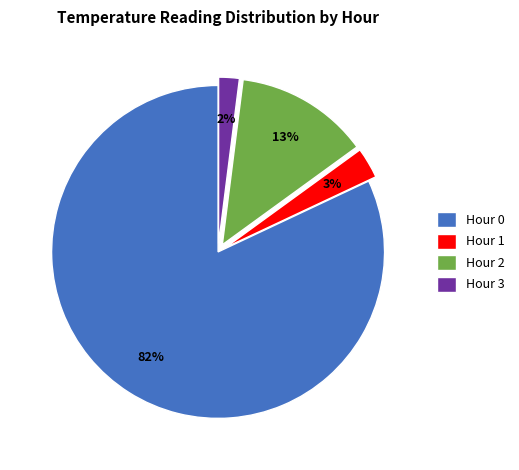

To the nearest percent, what percentage of the pie is Hour 3?

2%